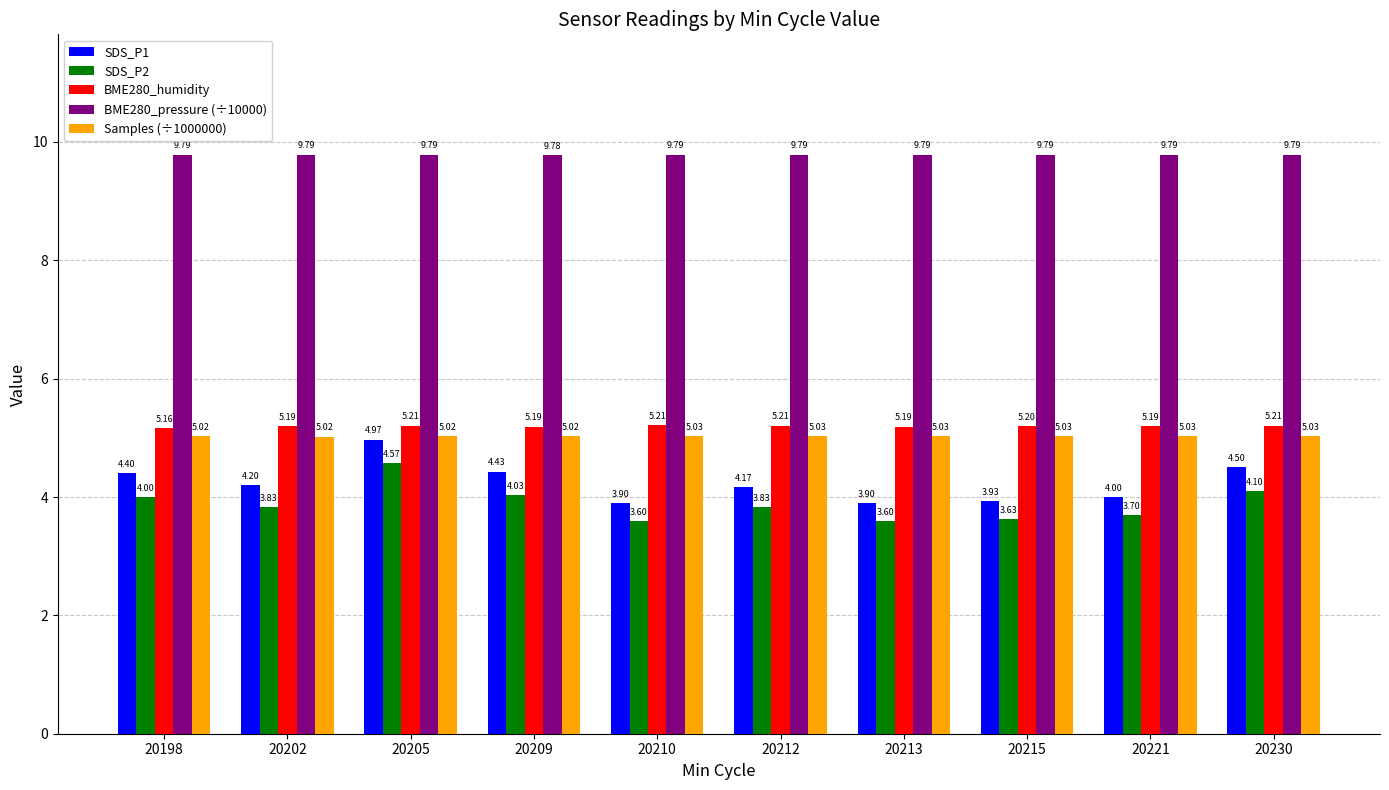

At 20213, list the series in order from smallest to largest.

SDS_P2, SDS_P1, Samples (÷1000000), BME280_humidity, BME280_pressure (÷10000)